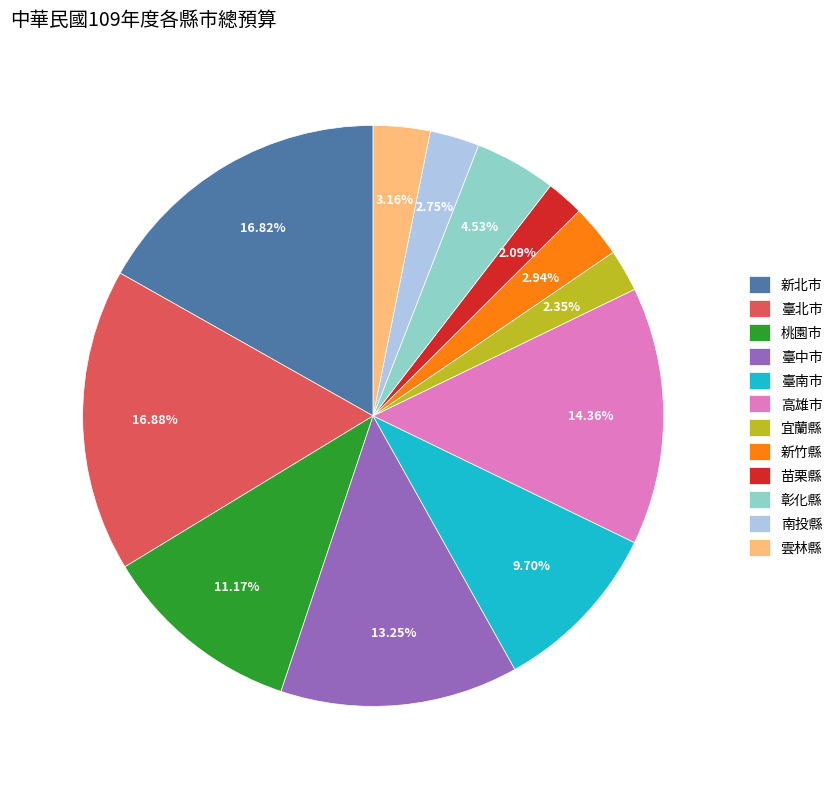

What is the ratio of the value at 南投縣 to the value at 彰化縣?

0.6